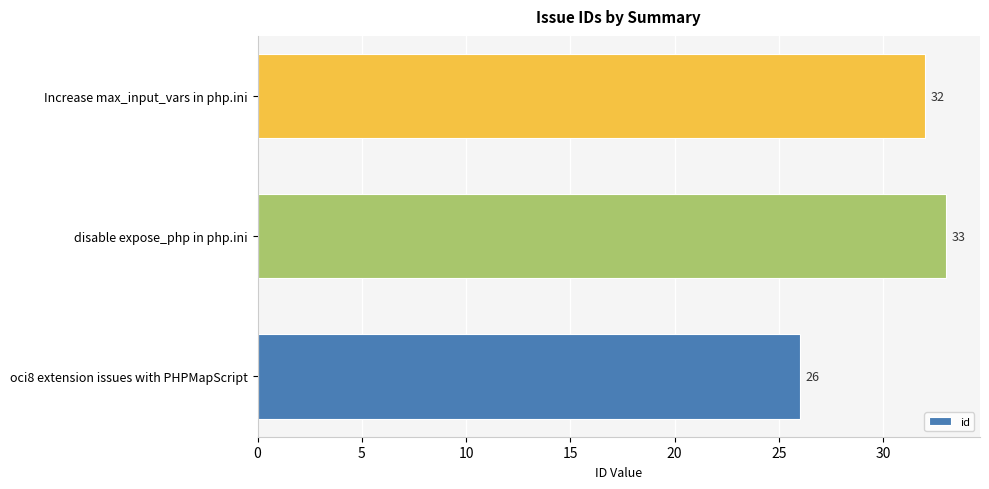

Rank the categories by value from lowest to highest.

oci8 extension issues with PHPMapScript, Increase max_input_vars in php.ini, disable expose_php in php.ini